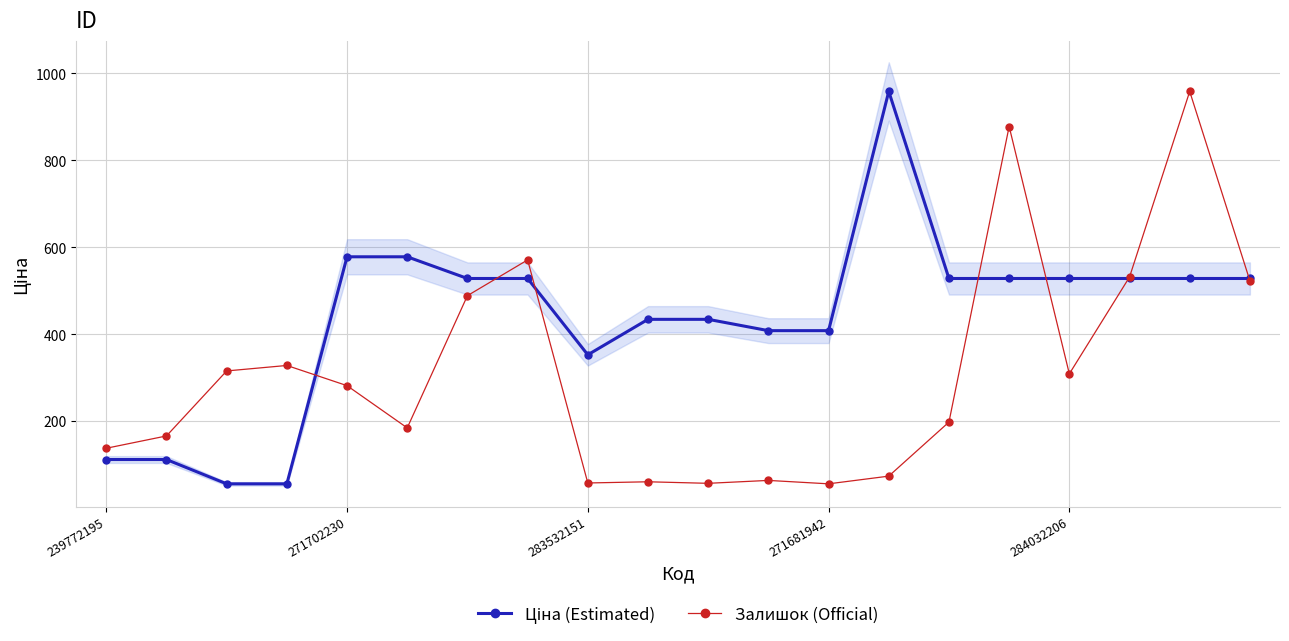

True or false: Ціна (Estimated) has a value of 408.2 at 11.

True